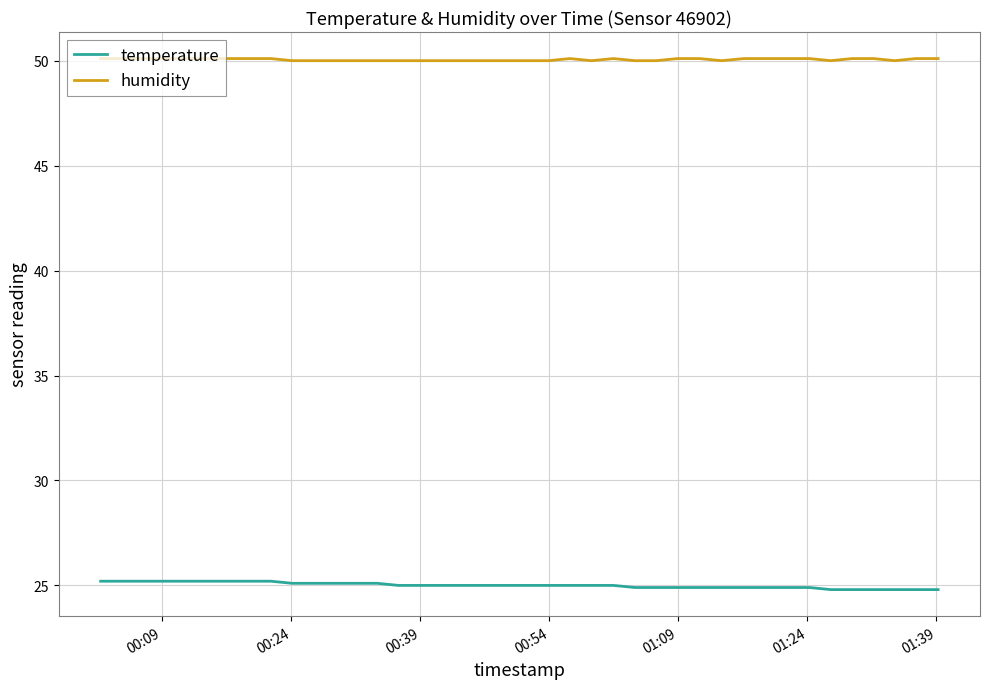

Count the number of categories in the chart.

40